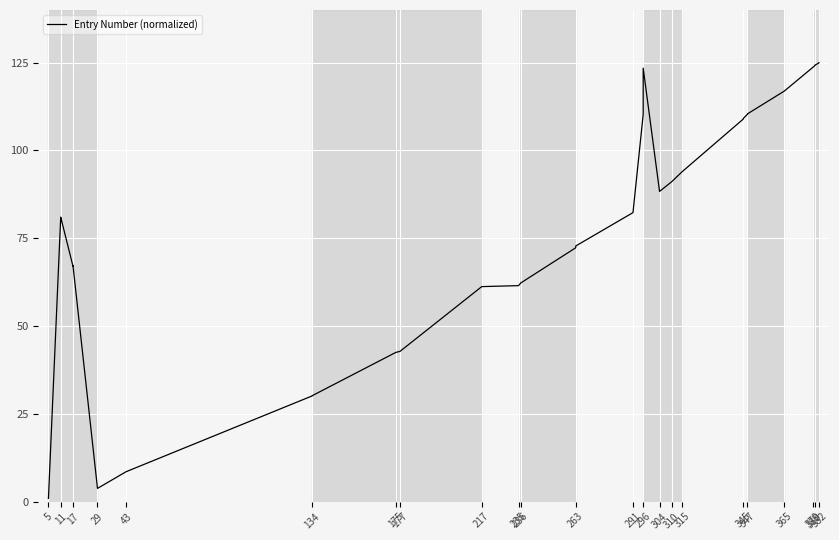

What is the sum of all values?

3228.9